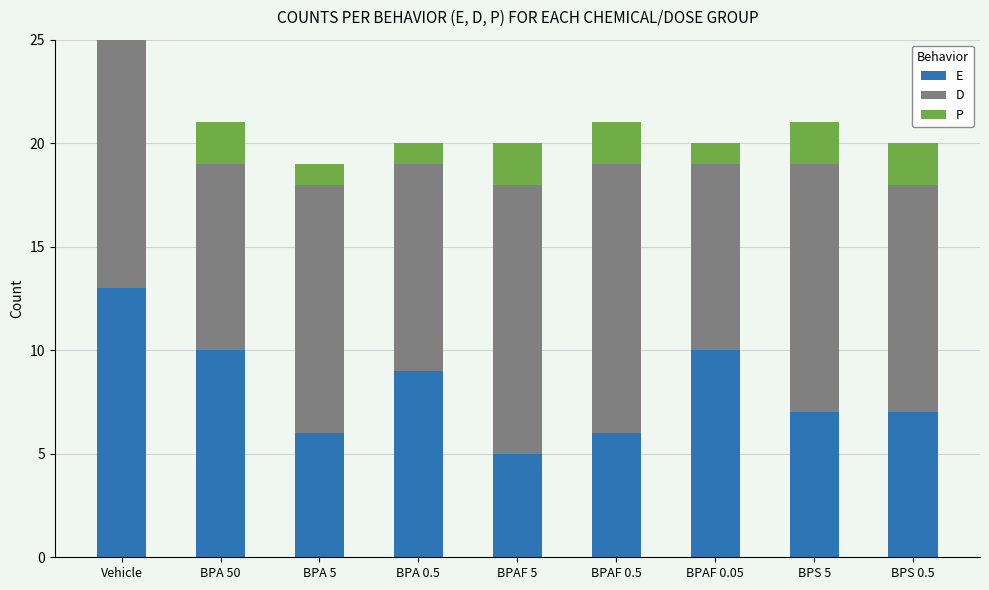

What is the total value across all series at BPAF 0.5?

21